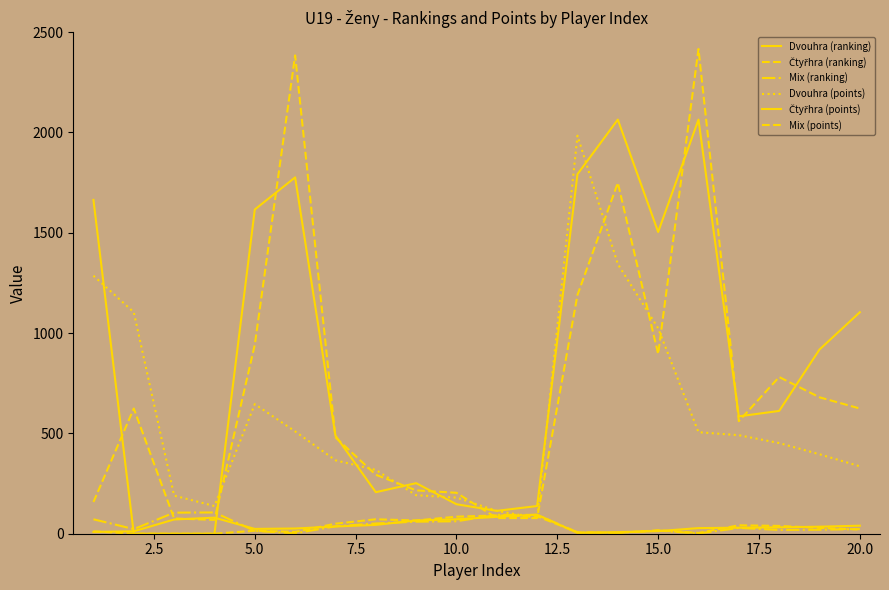

Is this an area chart (filled region under the line)?

No